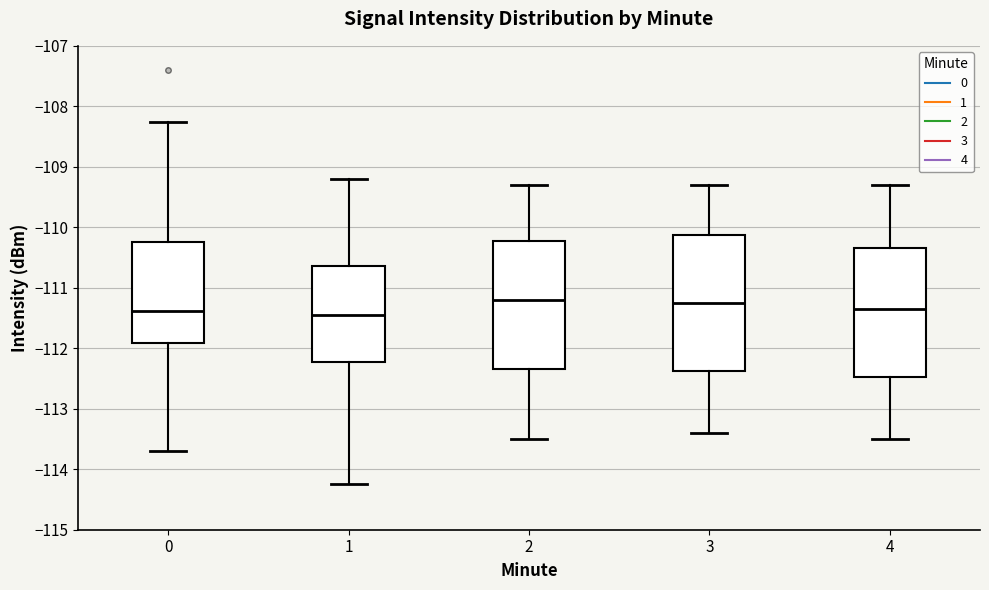

Reading left to right, transcribe this box plot: for each box, give where its median line is, the range the box spans, and where its two whiskers end, as read against the y-axis. The values are not printed on the chart, so give them approximately, as read against the axis.

0: median -111.4, box -111.9 to -110.2, whiskers -113.7 to -108.3
1: median -111.5, box -112.2 to -110.6, whiskers -114.2 to -109.2
2: median -111.2, box -112.3 to -110.2, whiskers -113.5 to -109.3
3: median -111.2, box -112.4 to -110.1, whiskers -113.4 to -109.3
4: median -111.3, box -112.5 to -110.3, whiskers -113.5 to -109.3